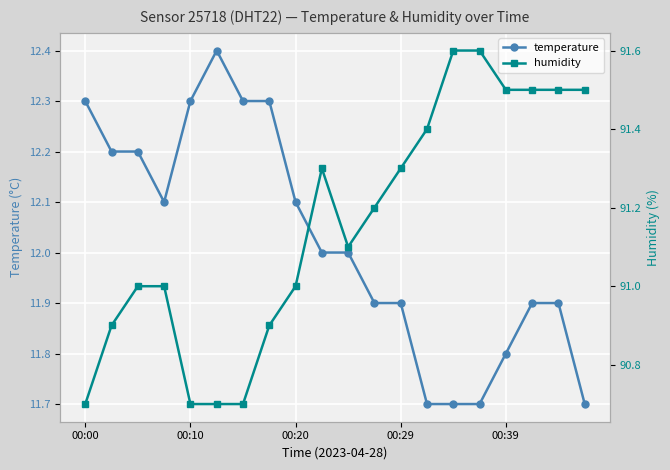

How many temperature values are between 11 and 12?

11